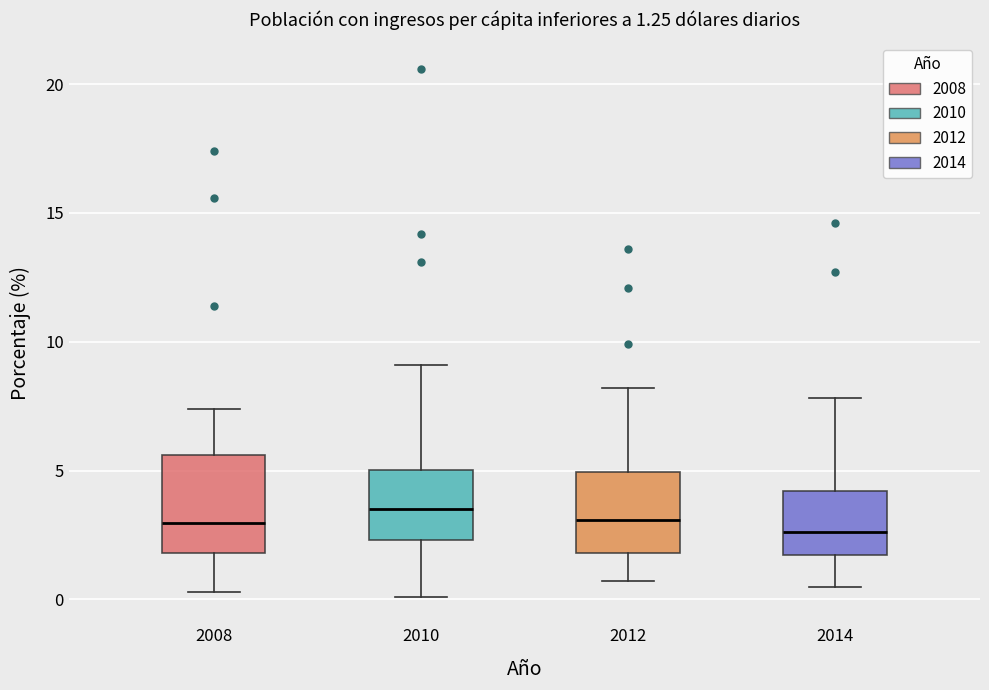

Comparing the boxes themselves (not the whiskers), which one is the tallest?

2008